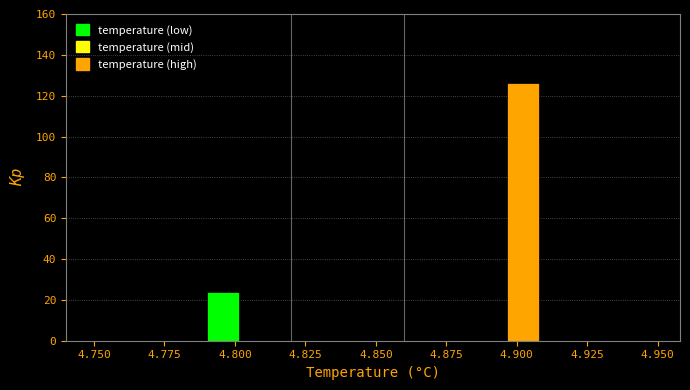

Around what value on the x-axis is the tallest bar? Give the approximate position of its centre, as read against the axis.

4.900